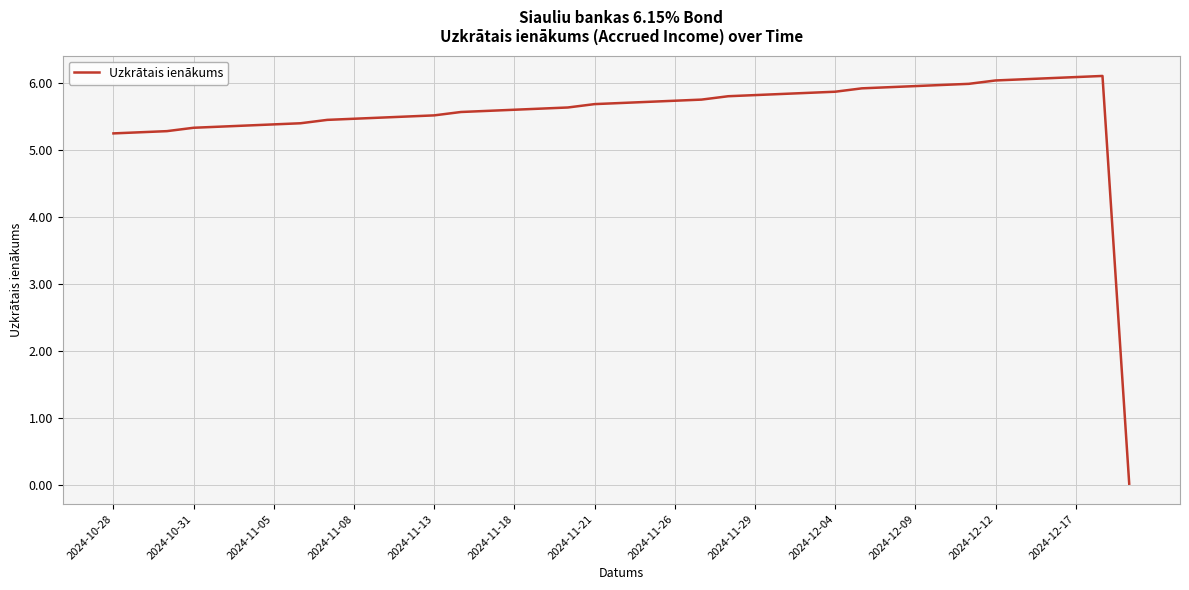

What is the difference between the maximum and minimum values?

6.1